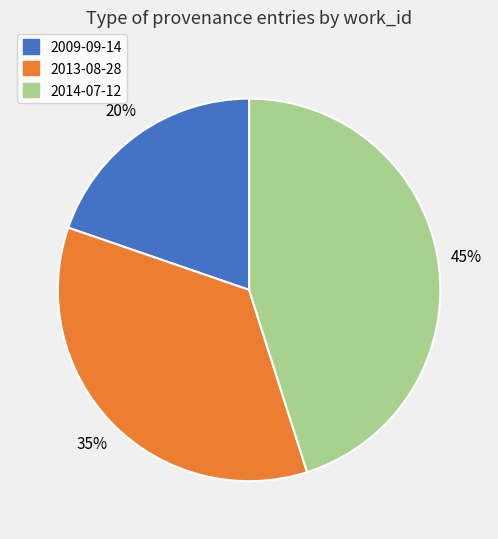

Which has a higher value, 2014-07-12 or 2009-09-14?

2014-07-12